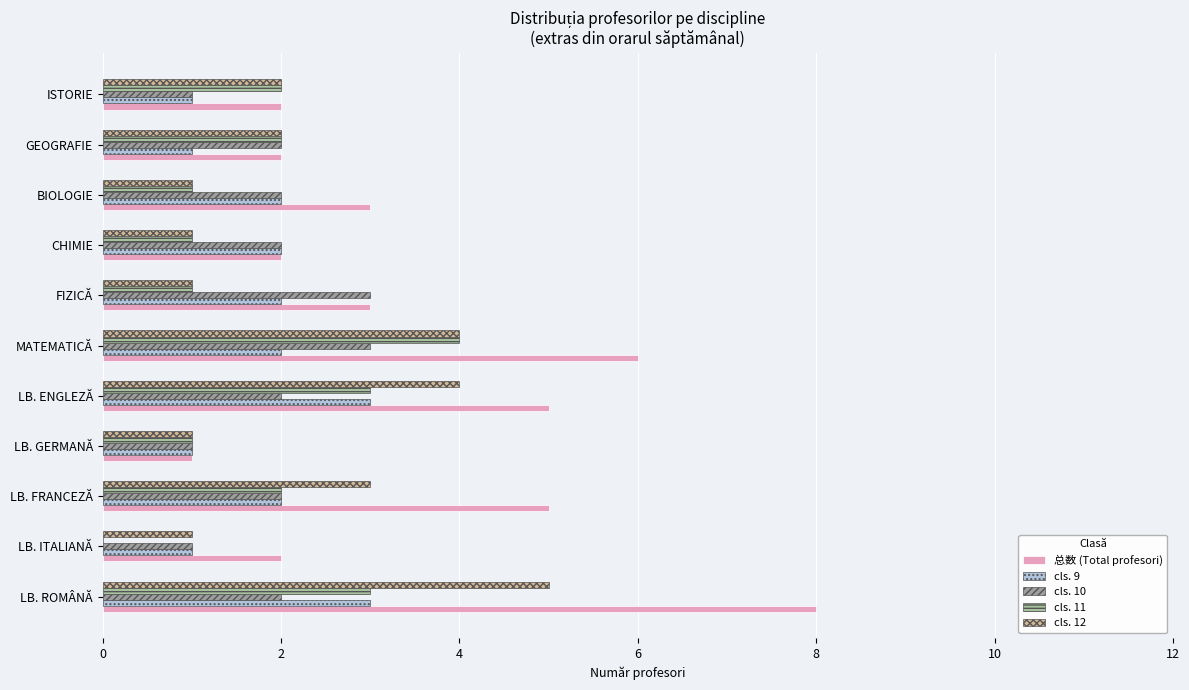

What is the sum of all cls. 10 values?

21